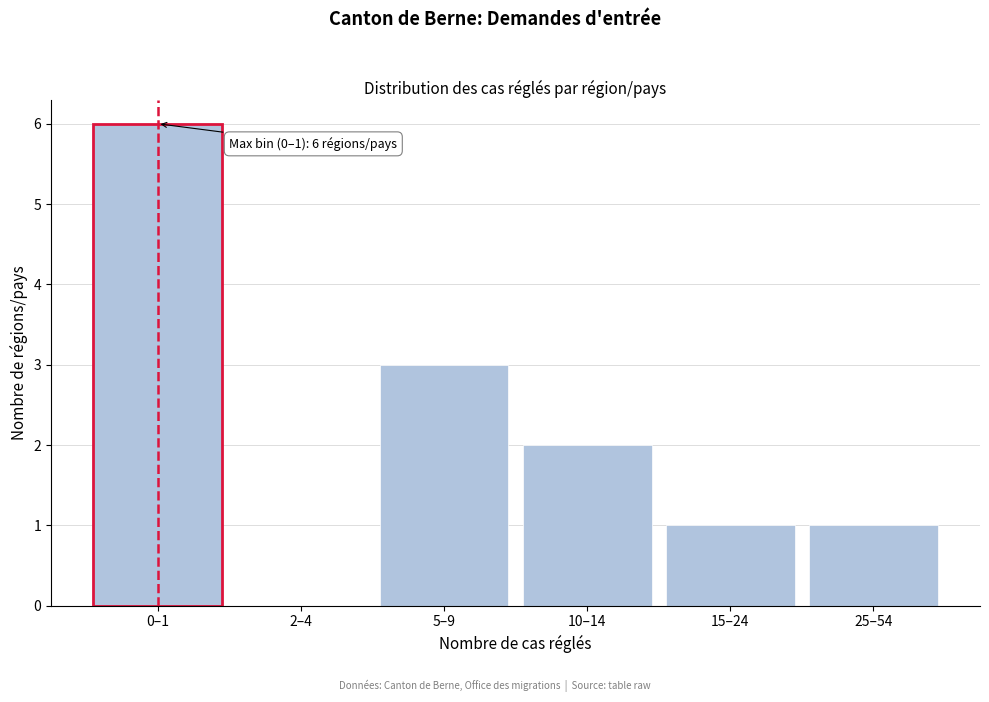

Reading left to right, what are all the values shown in this chart?

0–1=6	2–4=0	5–9=3	10–14=2	15–24=1	25–54=1